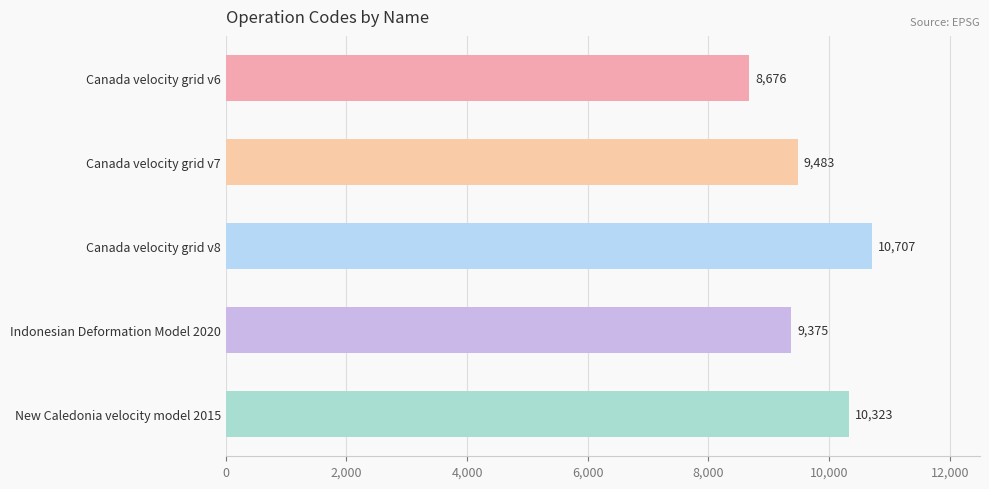

Are the bars horizontal?

Yes